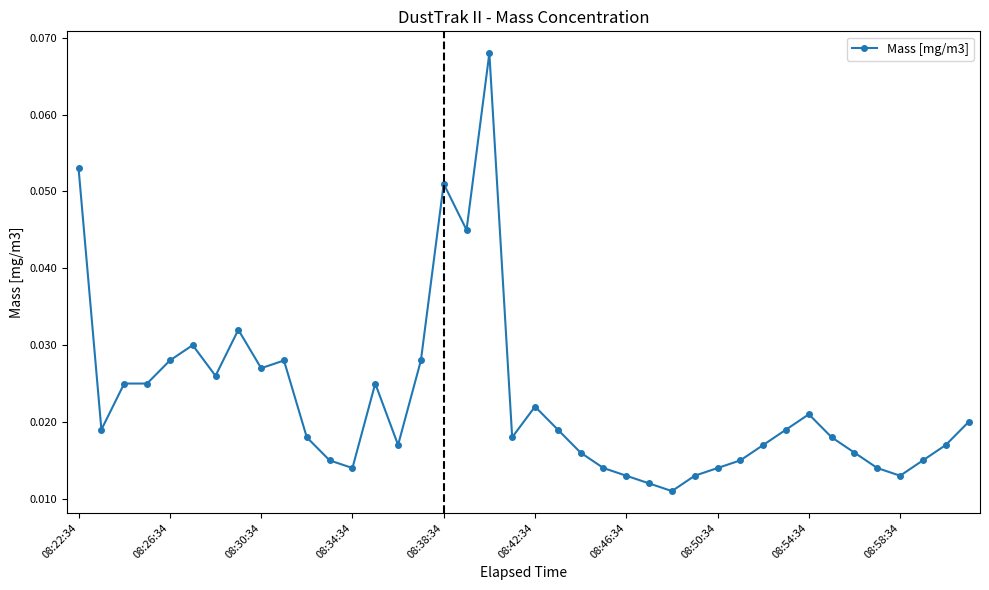

True or false: there are more than 1 points higher than both neighbors.

True